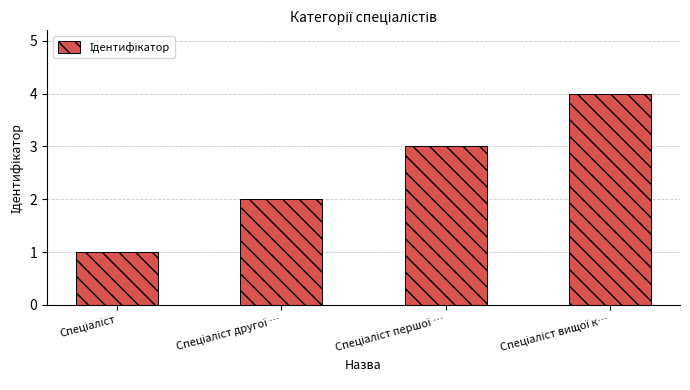

What is the sum of all values?

10